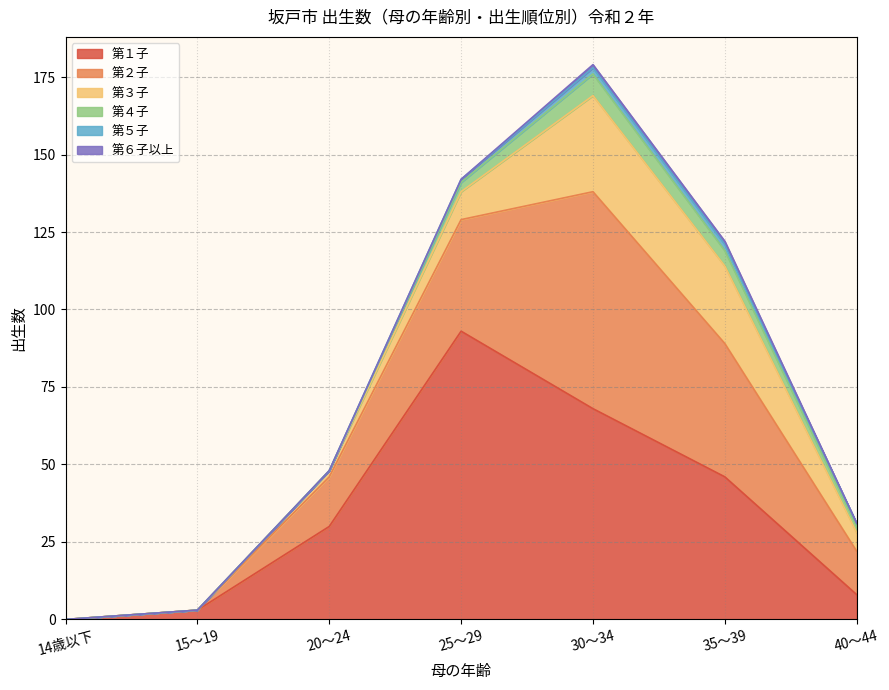

How many data points in 第１子 are less than 30?

3